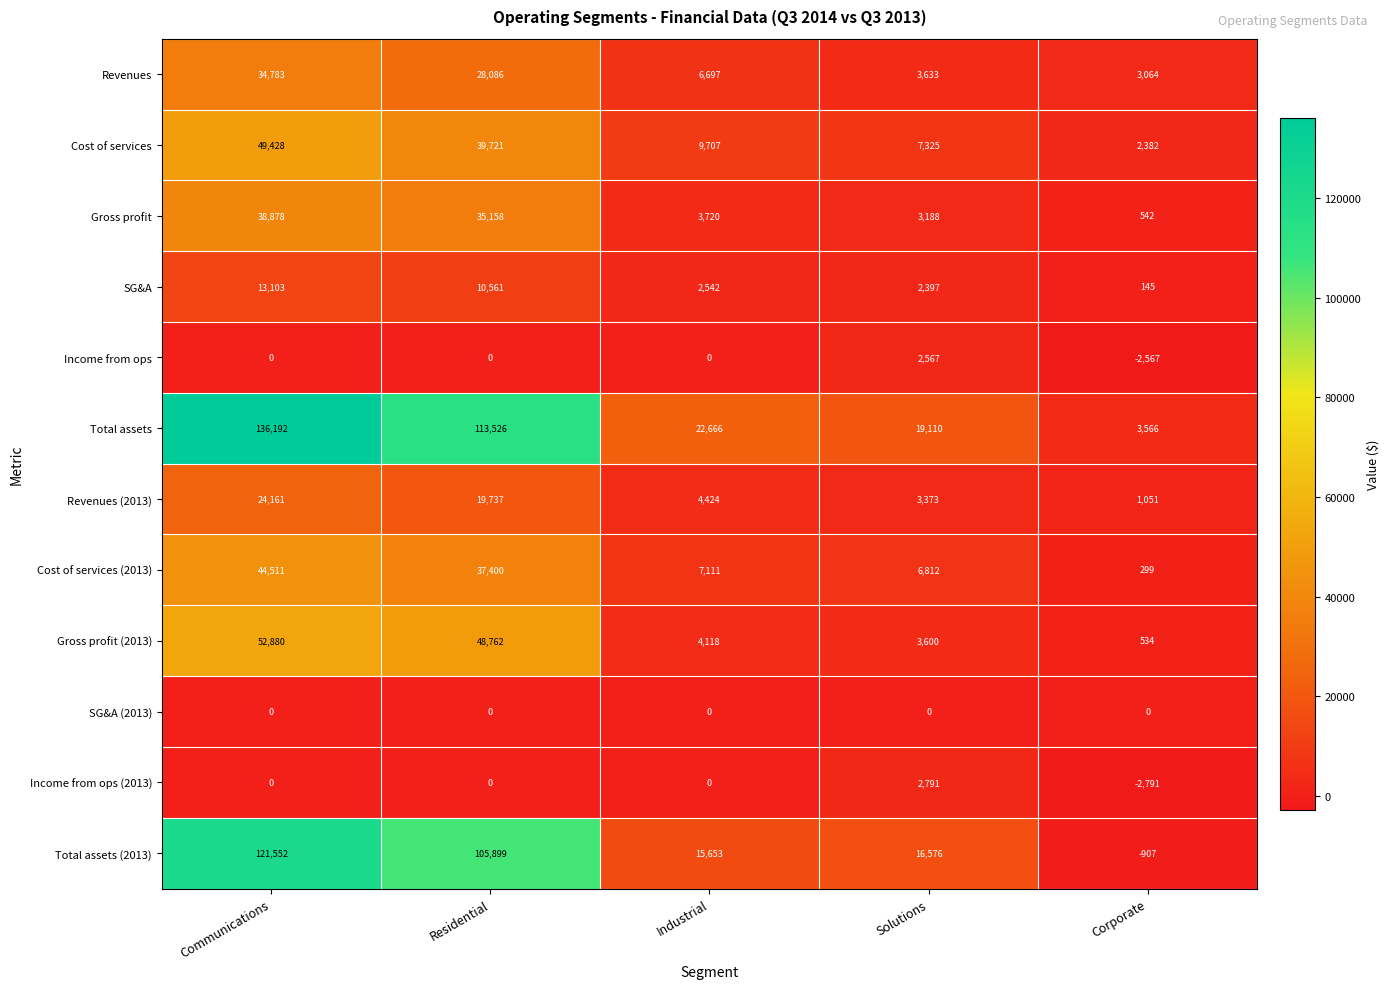

Which label corresponds to the smallest value in the chart?

Corporate